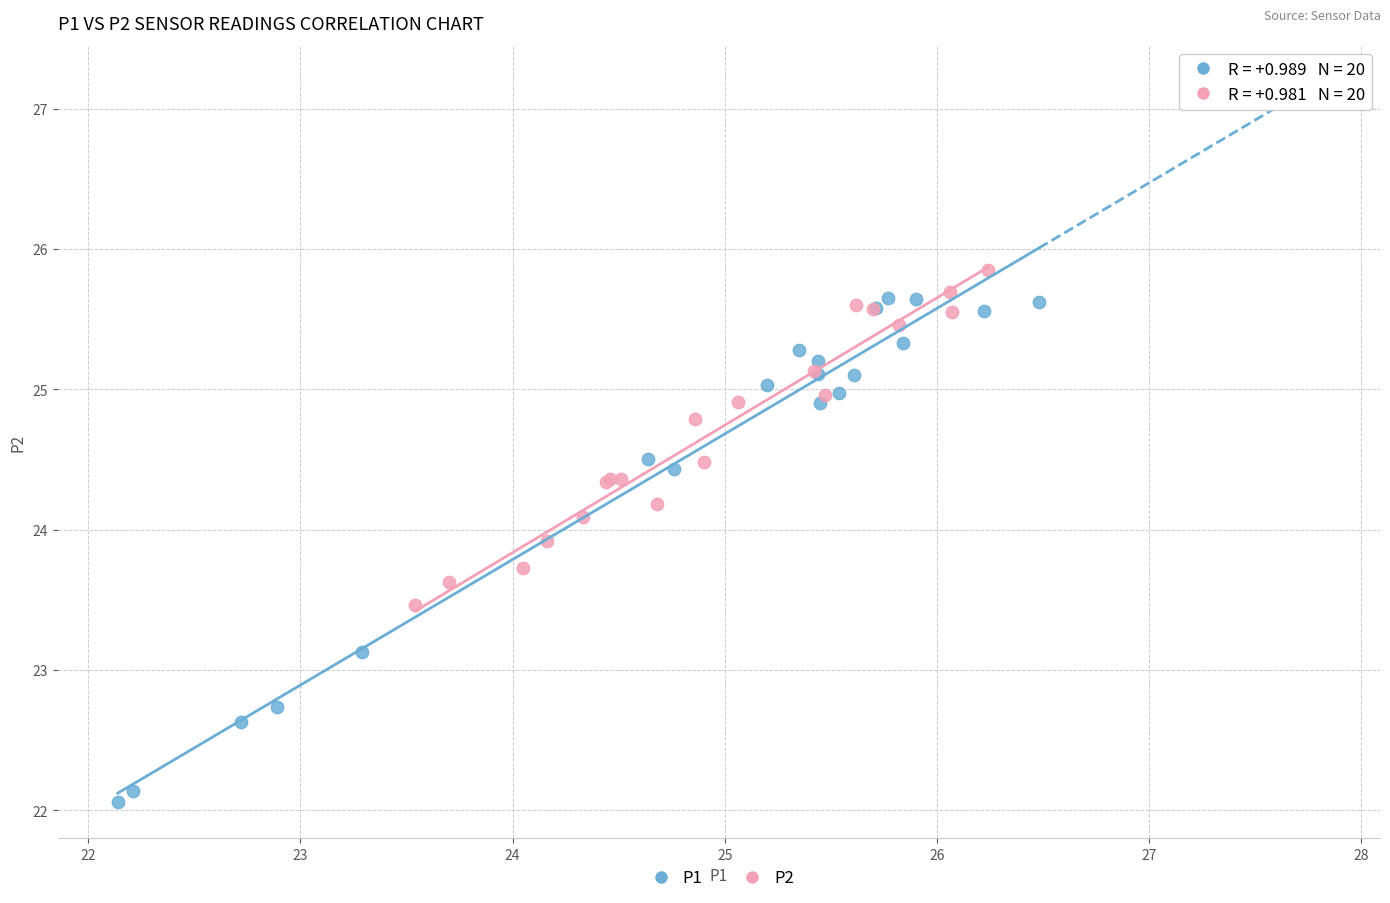

Which series contains the lowest Y value?

P1